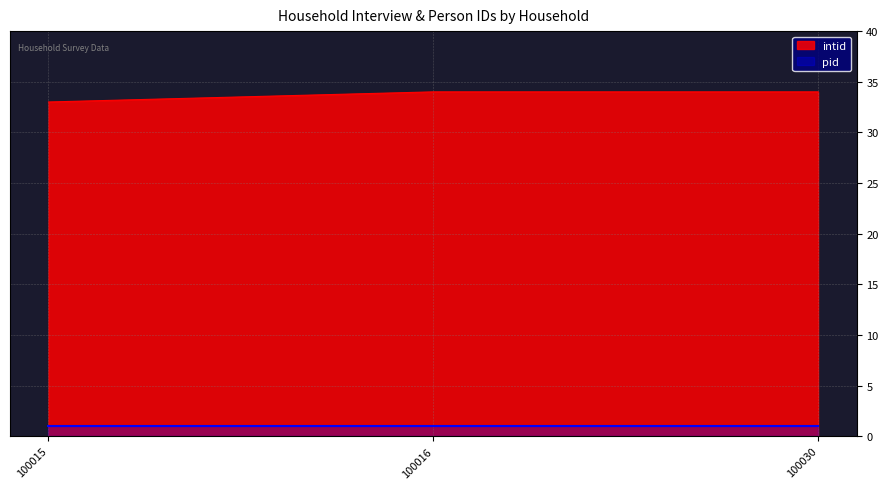

Approximately how many times larger is the value at 100016 compared to 100030?

1.0